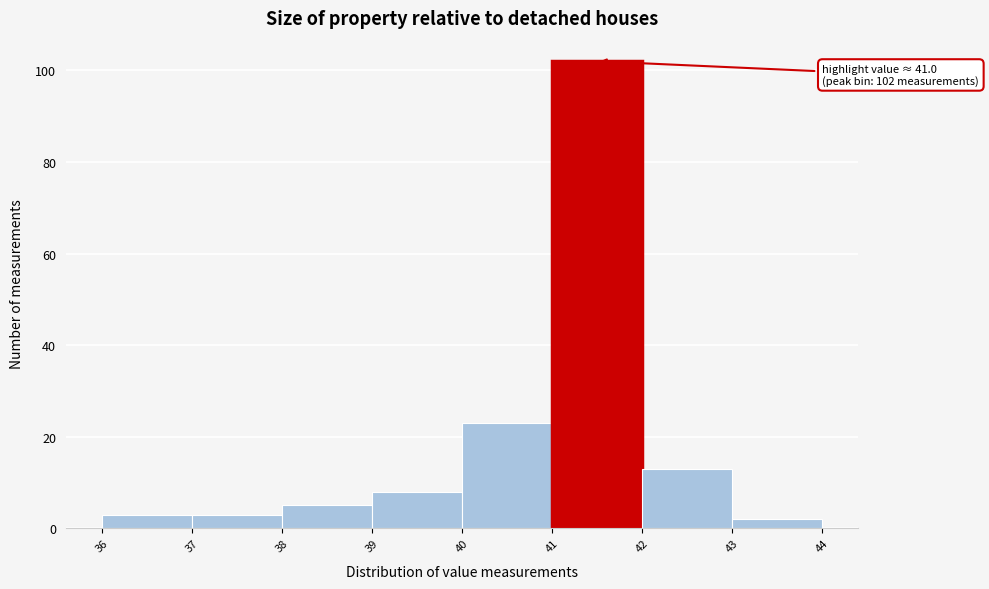

Which range on the x-axis has the tallest bar?

41 to 42